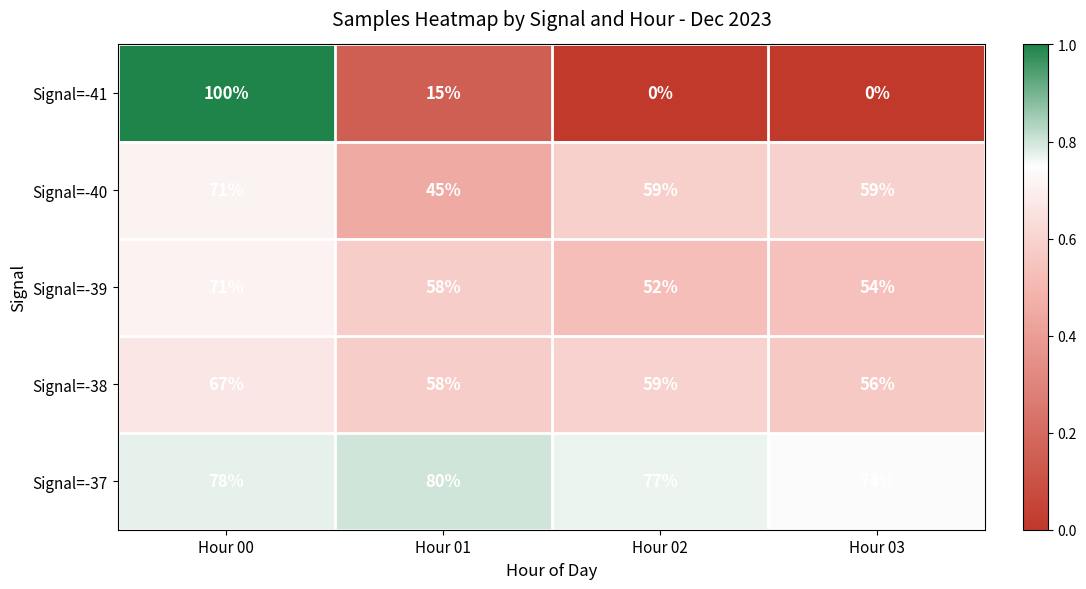

The Signal=-38 series shows 100 at Hour 03. True or false?

False